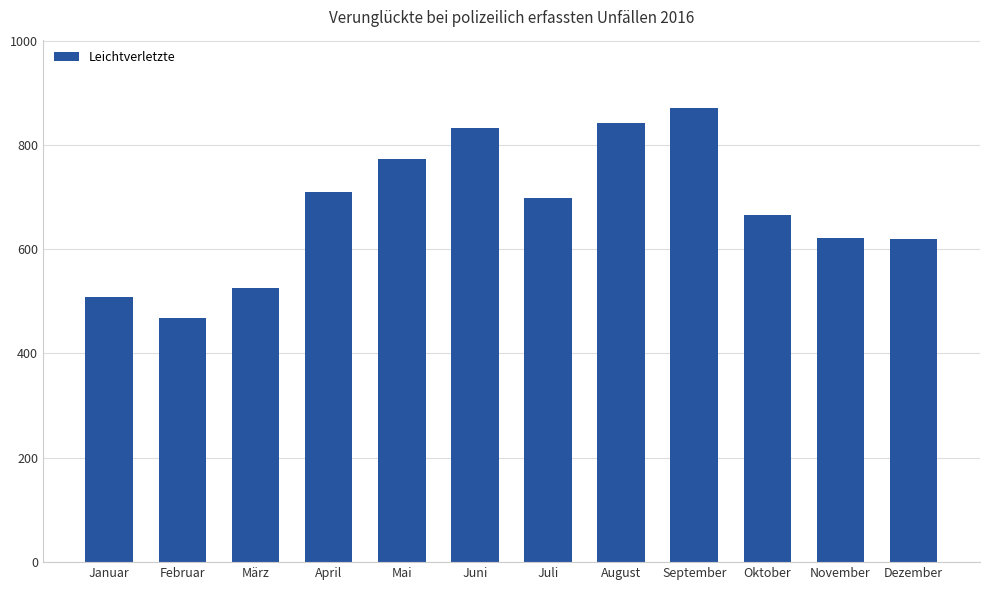

What is the sum of the values at Oktober and Juli?

1365